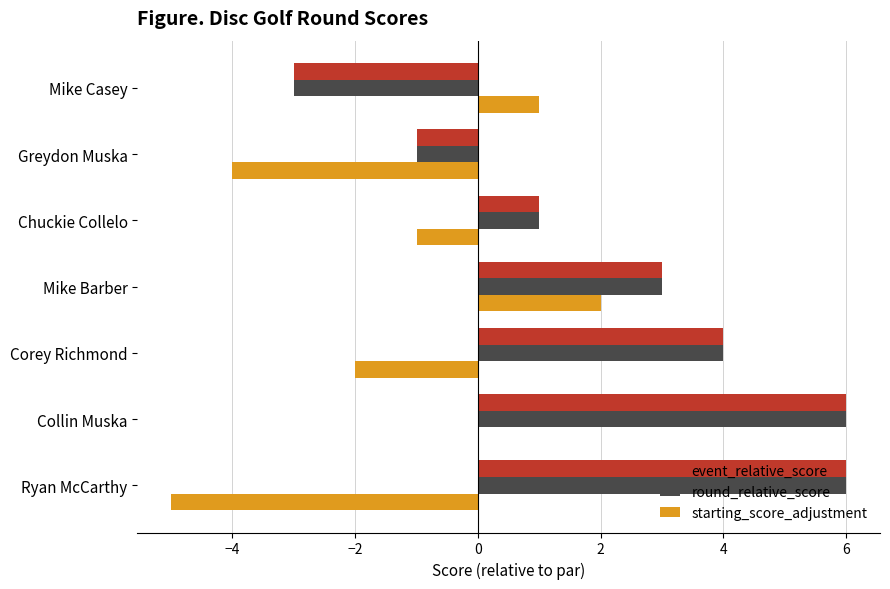

What is the greatest value displayed?

6